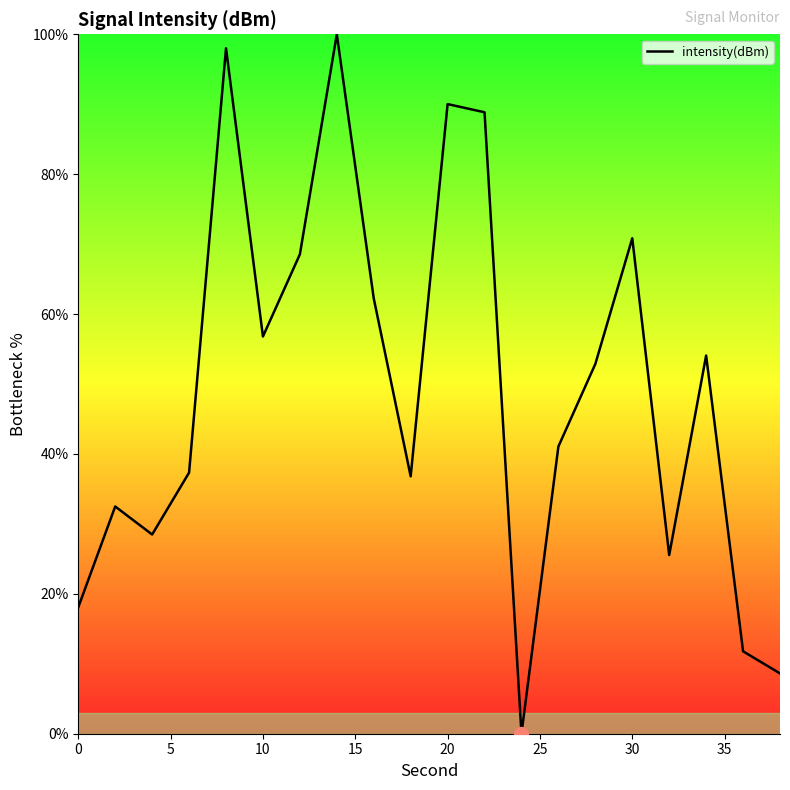

What is the difference between the maximum and second lowest values?

91.4